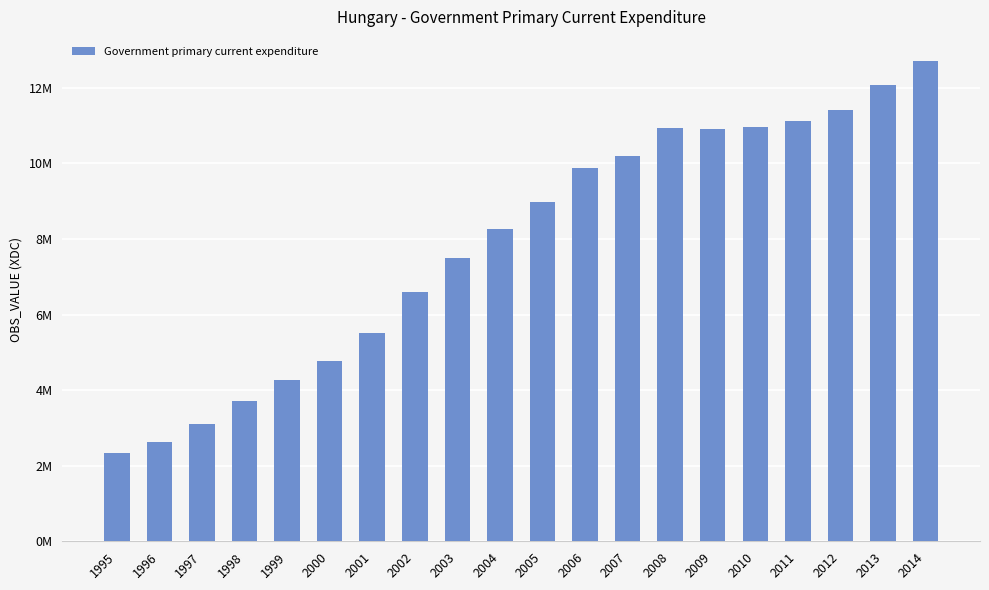

Reading left to right, list all the values displayed in this chart.

1995=2327257	1996=2628841	1997=3110214	1998=3723899	1999=4256203	2000=4763338	2001=5516049	2002=6599148	2003=7504044	2004=8262143	2005=8975806	2006=9865967	2007=10202969	2008=10924356	2009=10921625	2010=10951091	2011=11129326	2012=11412899	2013=12078260	2014=12711608